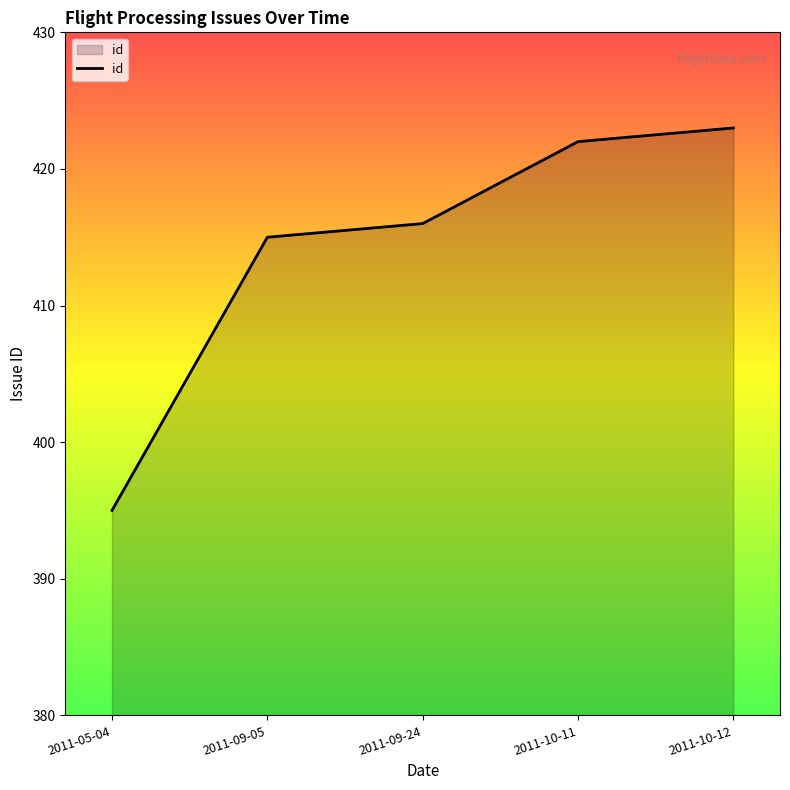

What is the difference between the second highest and second lowest values?

7